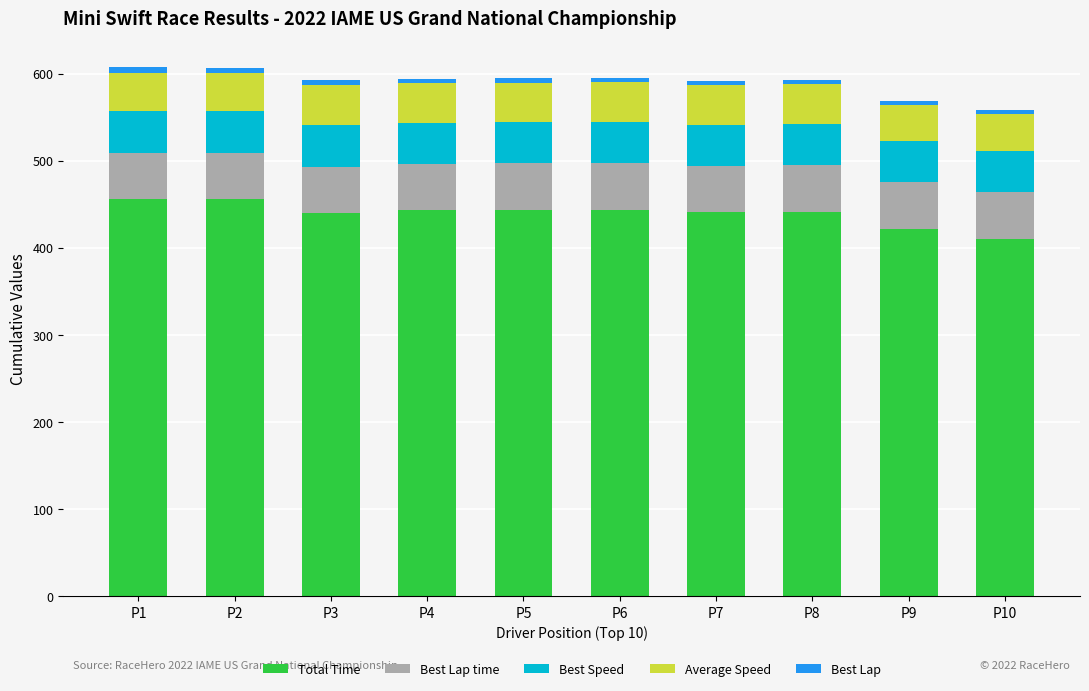

What is the difference between the second highest and second lowest values in the Total Time series?

34.5